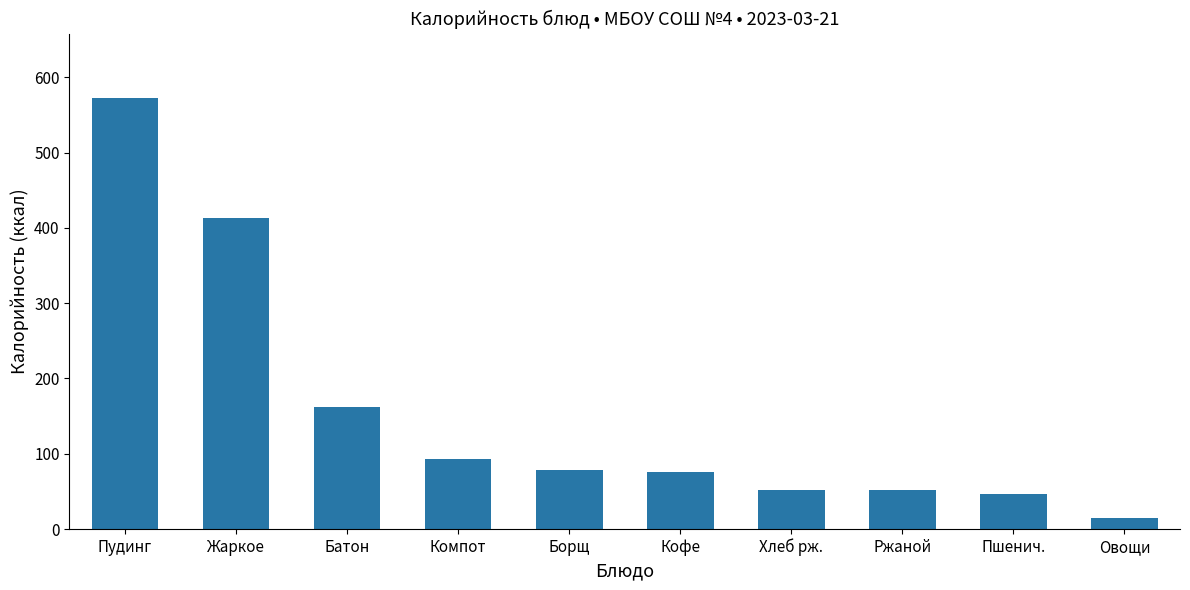

Count the number of categories in the chart.

10